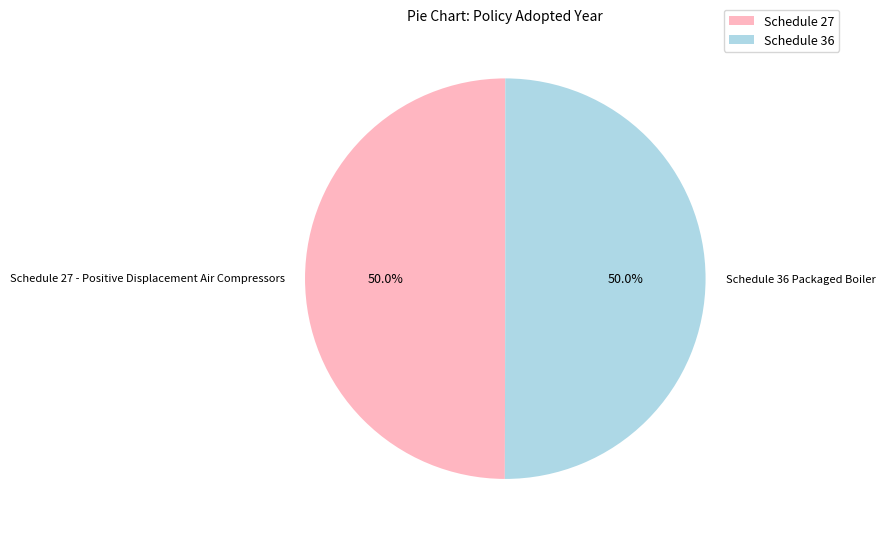

To the nearest percent, what is the average slice percentage?

50%